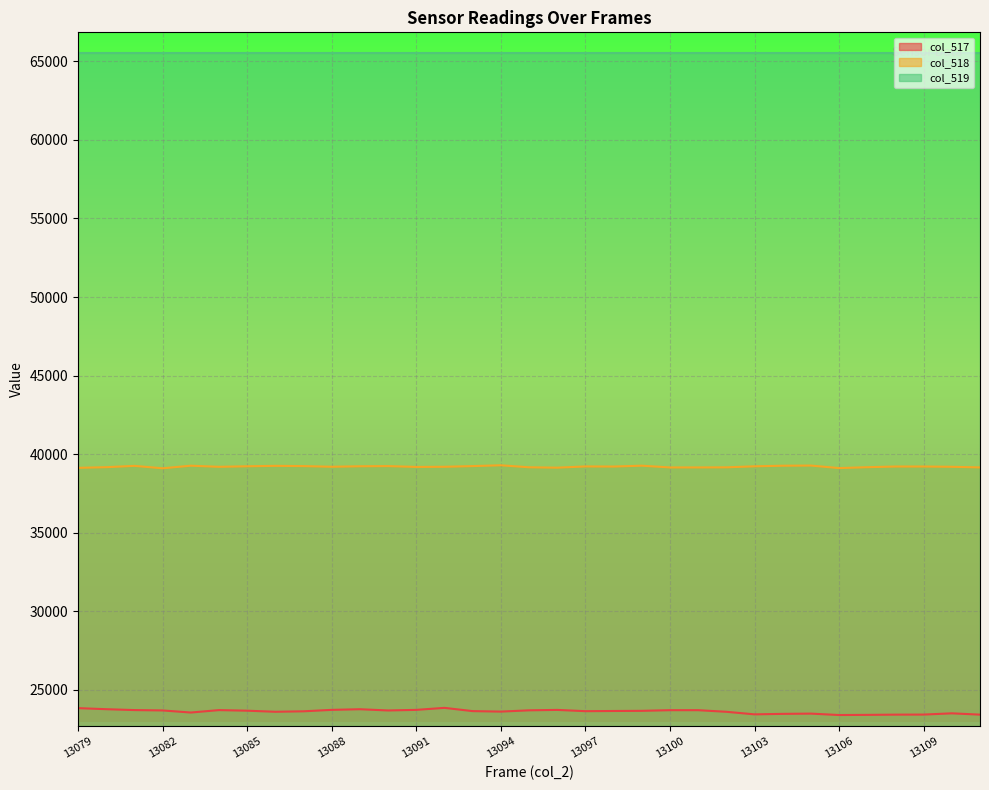

Is it true that col_517 equals 16112 at 13099?

False